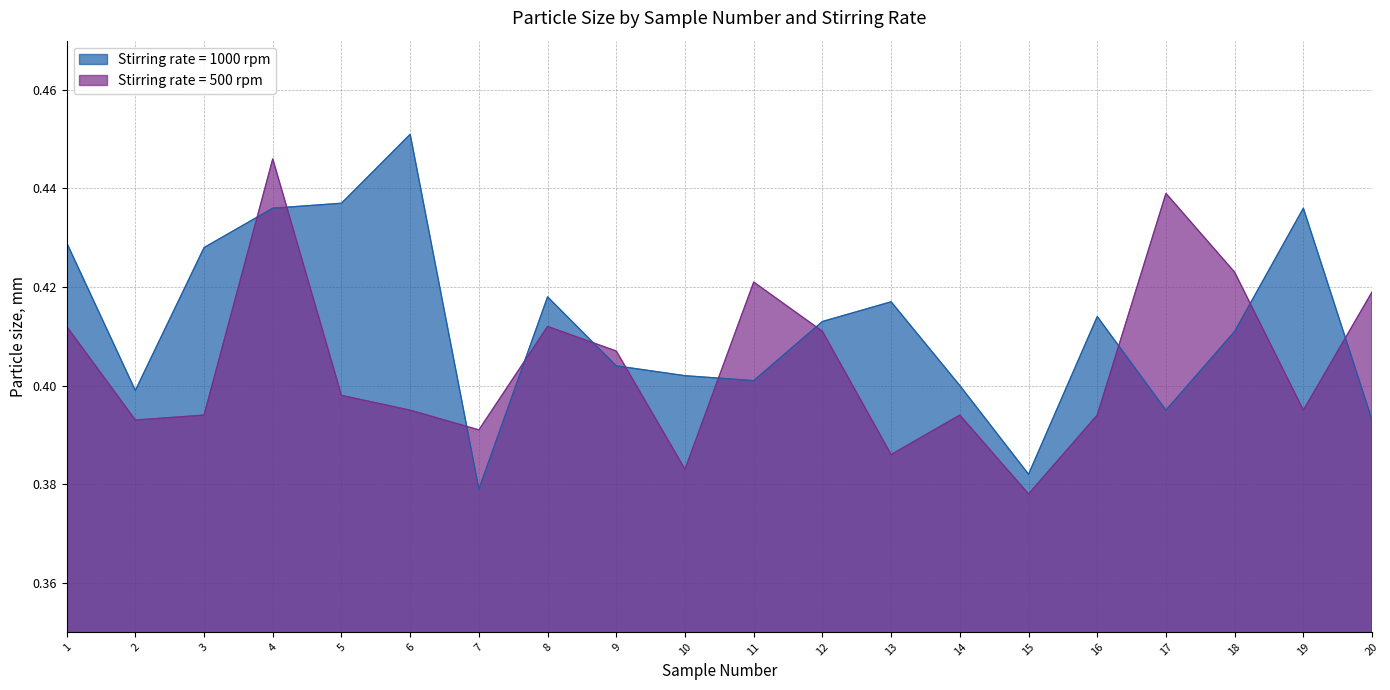

How many times do Stirring rate = 500 rpm and Stirring rate = 1000 rpm cross each other?

11